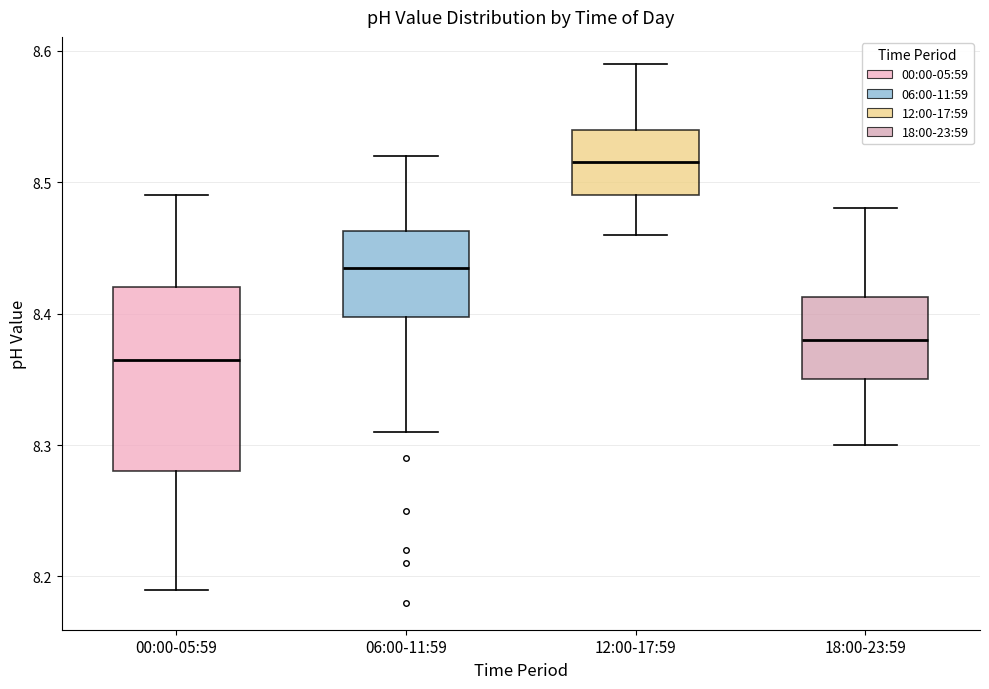

Reading left to right, transcribe this box plot: for each box, give where its median line is, the range the box spans, and where its two whiskers end, as read against the y-axis. The values are not printed on the chart, so give them approximately, as read against the axis.

00:00-05:59: median 8.37, box 8.28 to 8.42, whiskers 8.19 to 8.49
06:00-11:59: median 8.44, box 8.40 to 8.46, whiskers 8.31 to 8.52
12:00-17:59: median 8.52, box 8.49 to 8.54, whiskers 8.46 to 8.59
18:00-23:59: median 8.38, box 8.35 to 8.41, whiskers 8.30 to 8.48